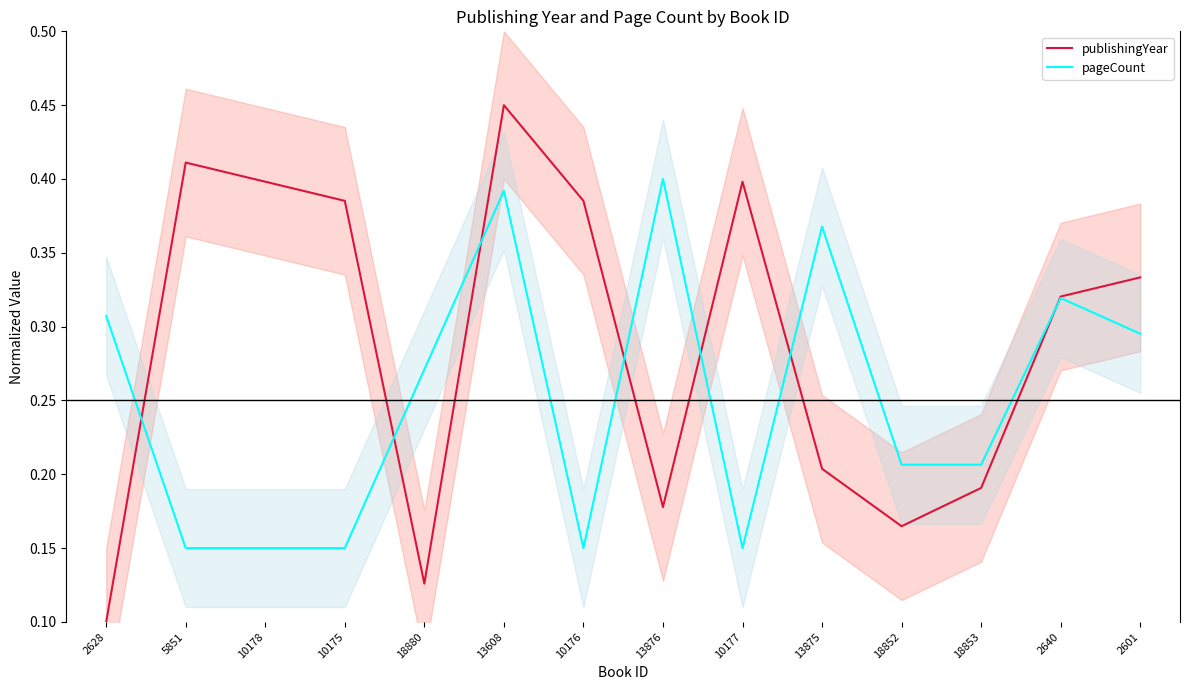

At which label does publishingYear reach its peak?

13608